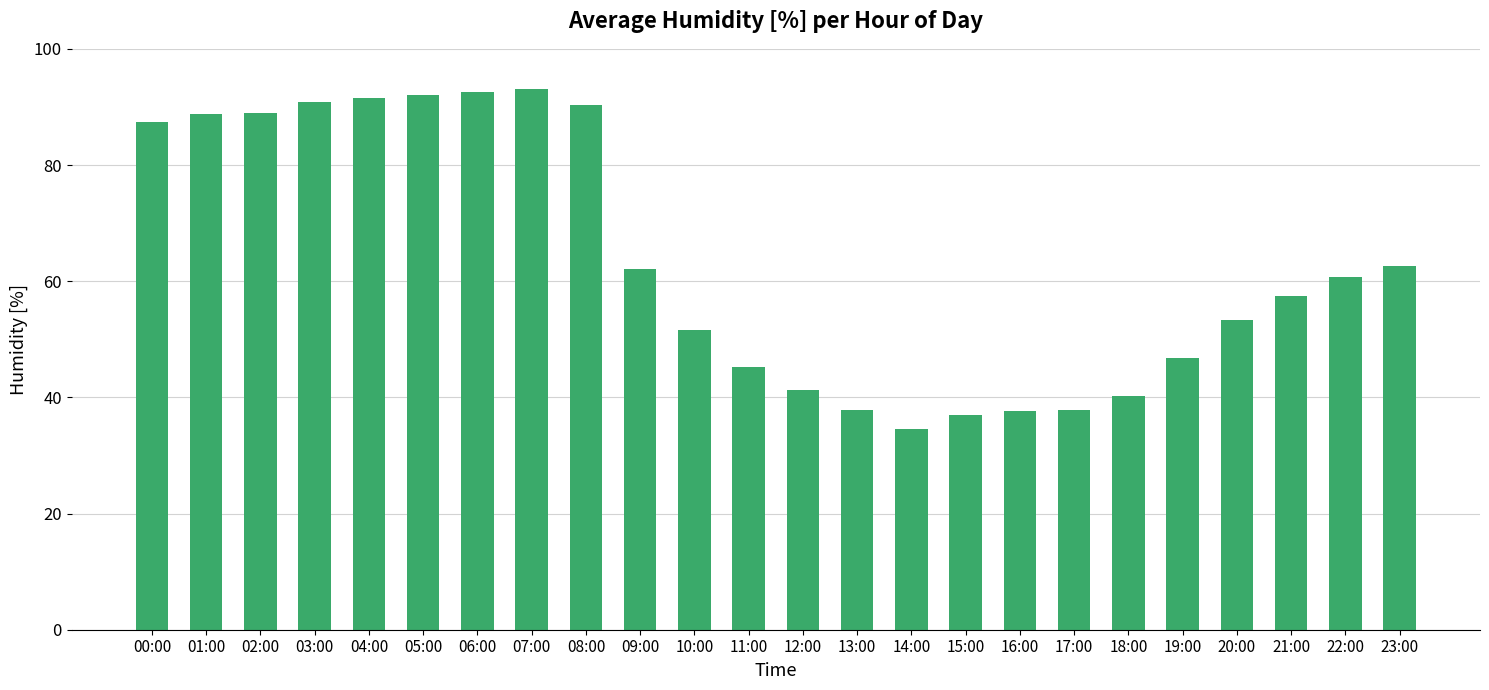

Is it true that the value at 13:00 is 7.9?

False